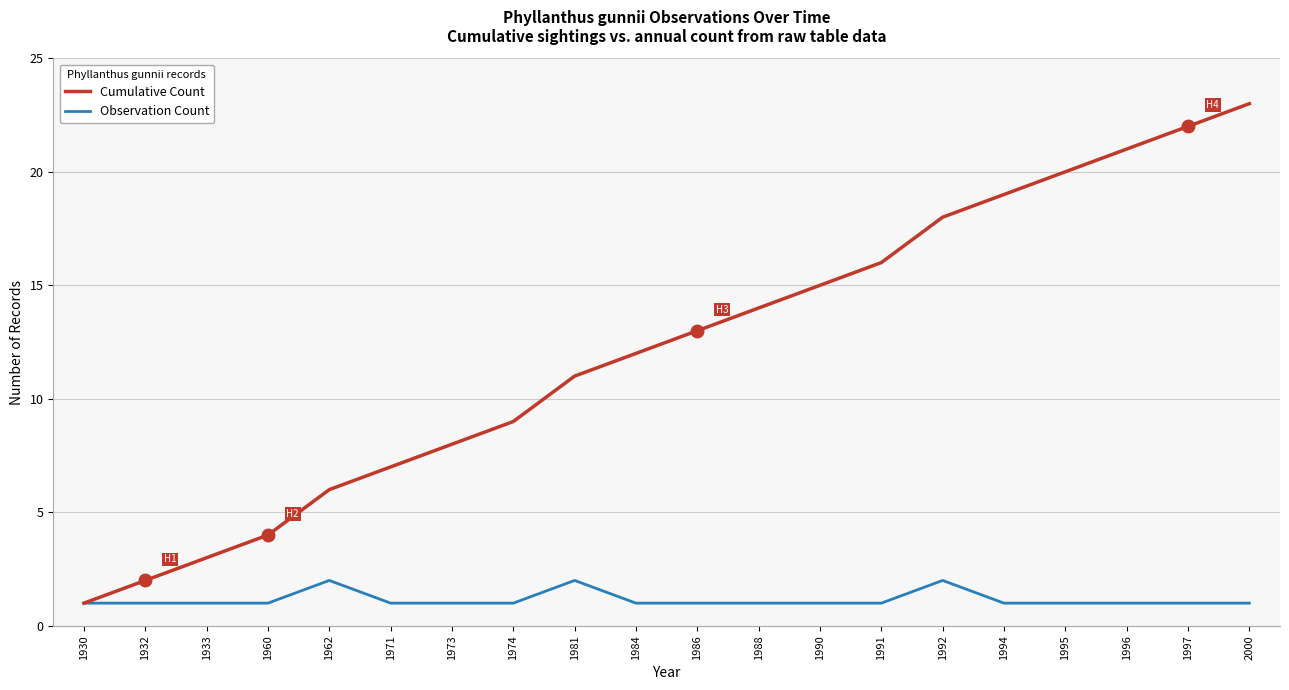

Rank the series by their average value, from lowest to highest.

Observation Count, Cumulative Count